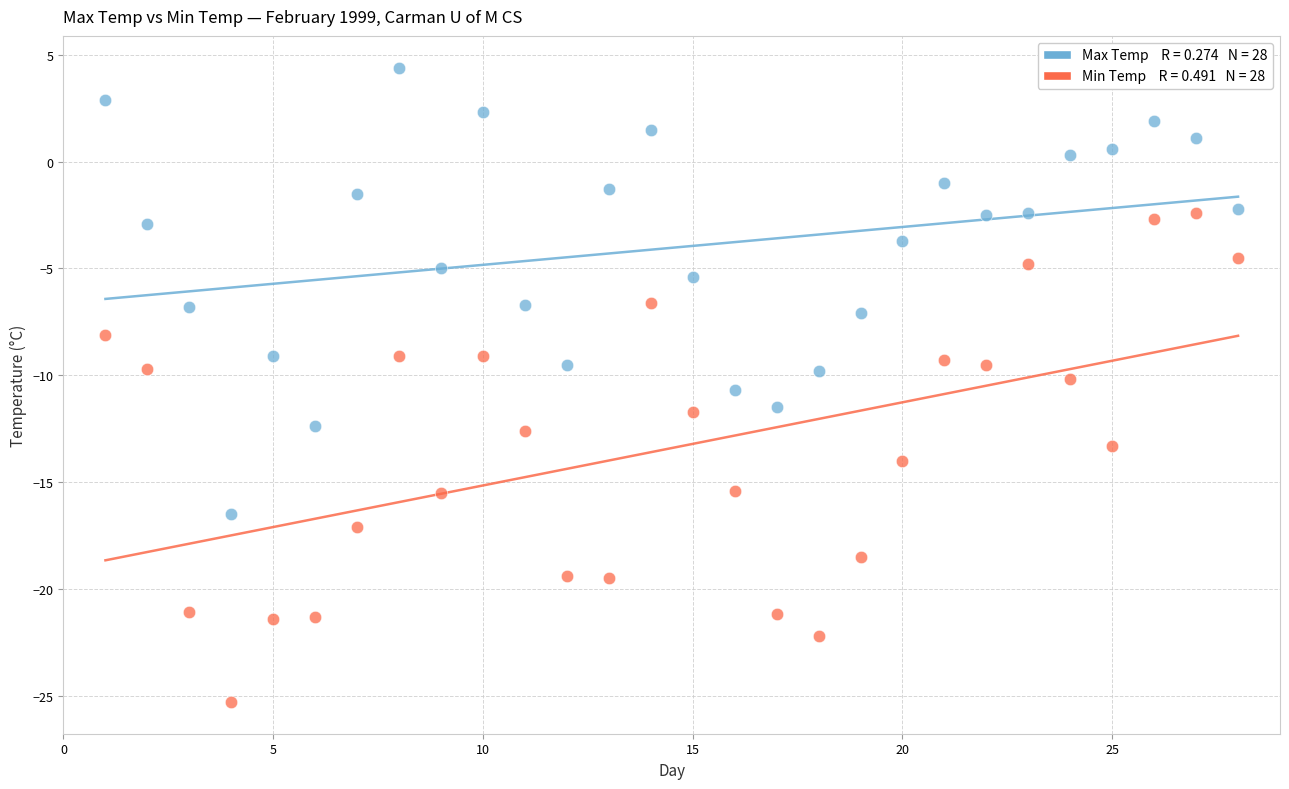

Across all data points, what is the range of X values (max minus min)?

27.0